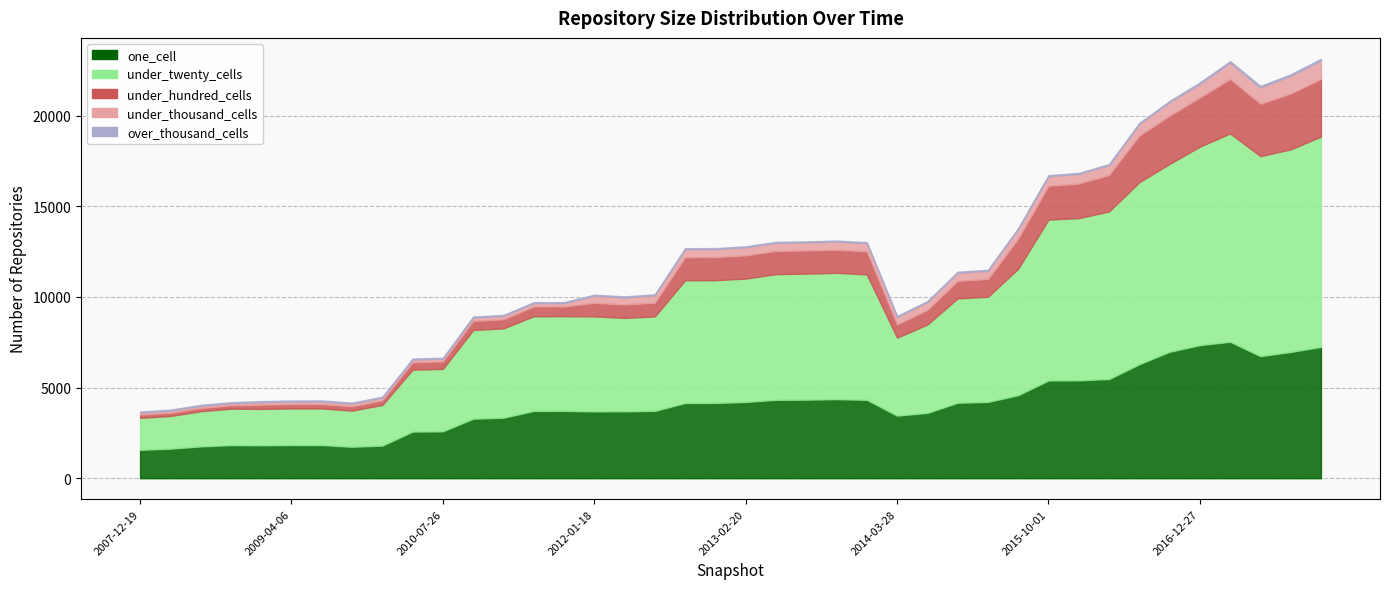

What is the total value across all series at 2009-12-16?

4496